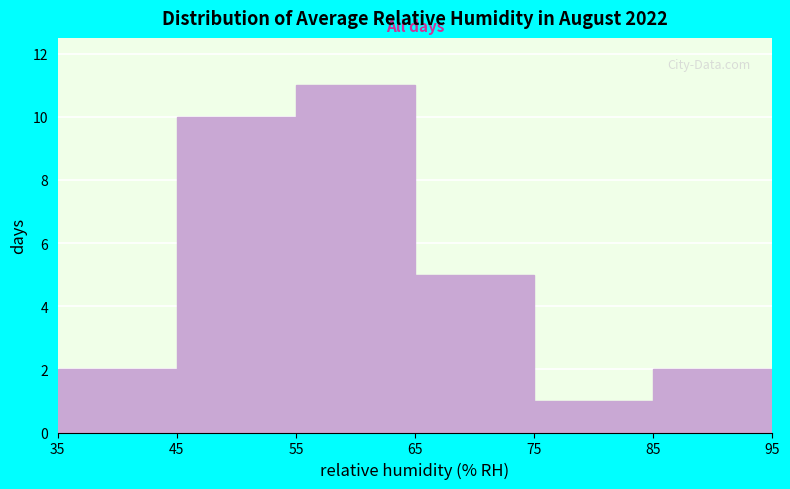

Reading left to right, list every bar in this chart as the range it spans on the x-axis followed by its height. The values are not printed on the chart, so give them approximately, as read against the axis.

35 to 45: 2
45 to 55: 10
55 to 65: 11
65 to 75: 5
75 to 85: 1
85 to 95: 2